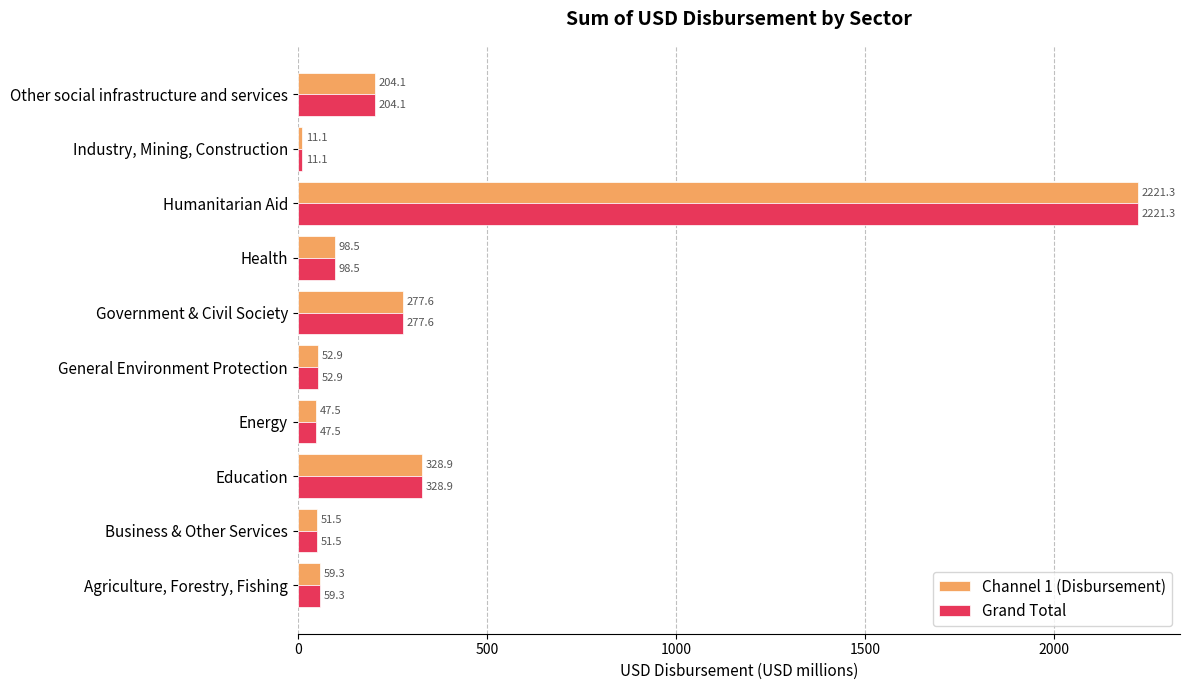

List the labels in order of Grand Total value, largest first.

Humanitarian Aid, Education, Government & Civil Society, Other social infrastructure and services, Health, Agriculture, Forestry, Fishing, General Environment Protection, Business & Other Services, Energy, Industry, Mining, Construction